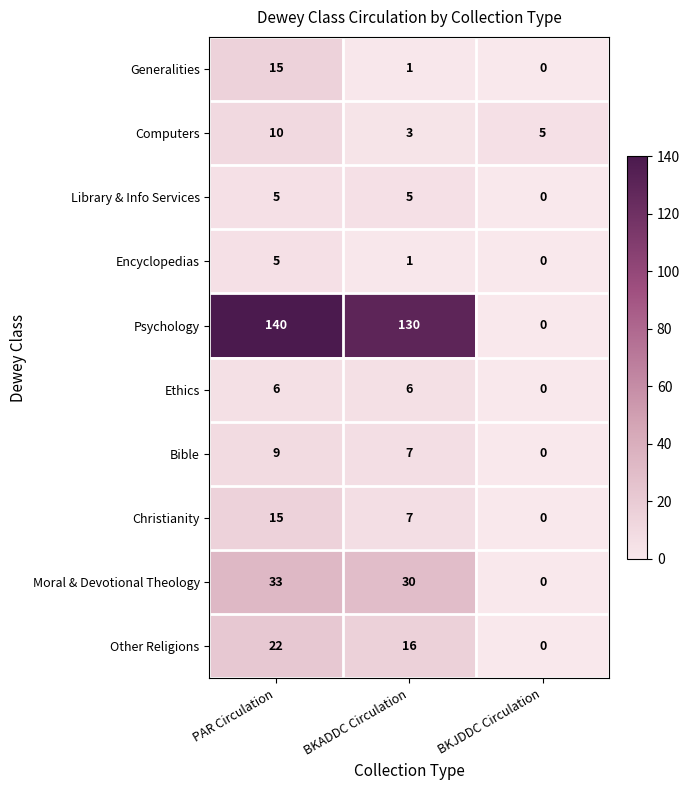

How many values in the Library & Info Services series are below 5?

1